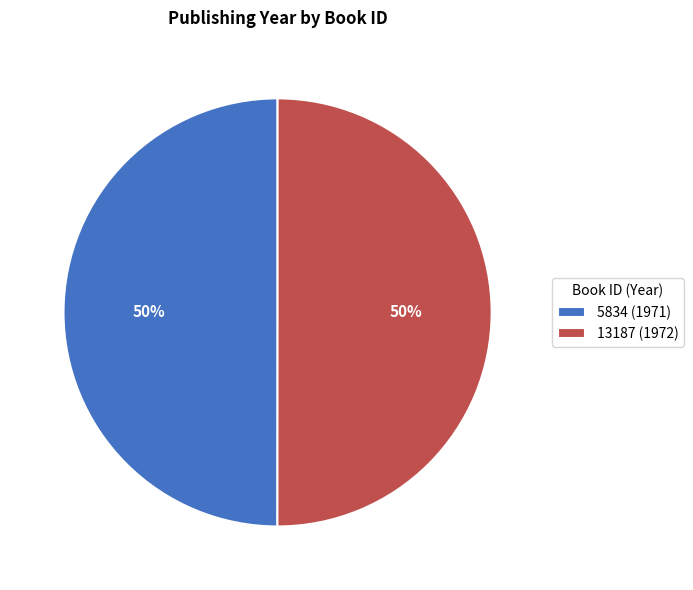

What percentage is the 5834 slice, to the nearest percent?

50%